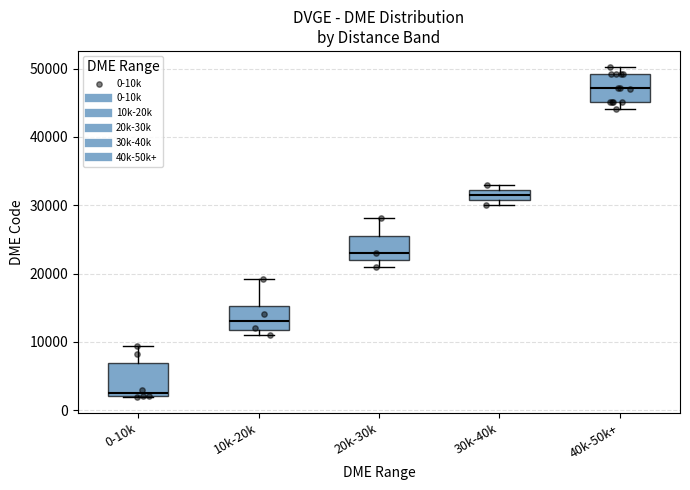

Where is the lower edge of the box for 30k-40k on the y-axis? The values are not printed on the chart, so give them approximately, as read against the axis.

31000